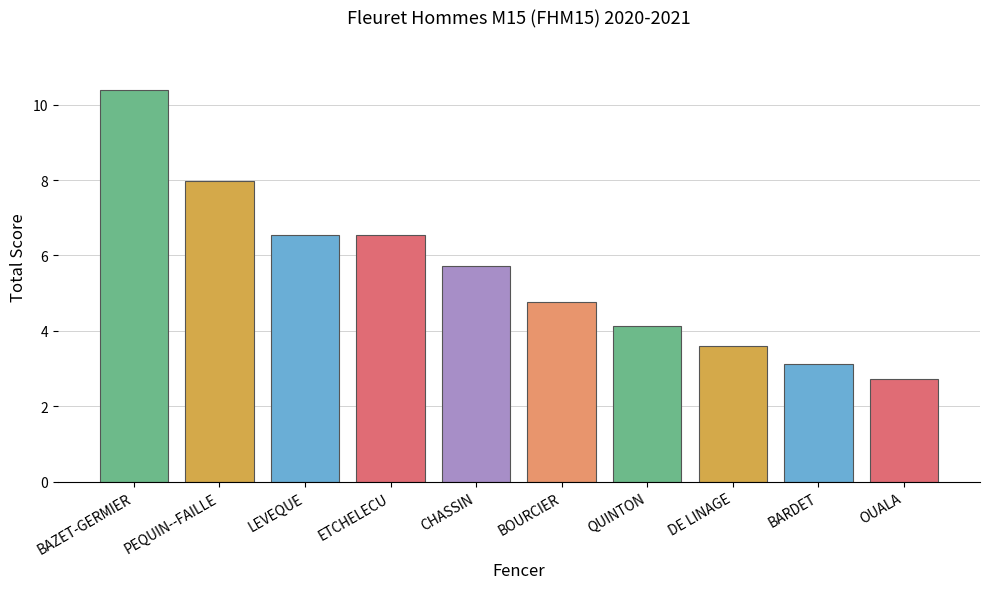

What is the change in value from BAZET-GERMIER to BARDET?

-7.3